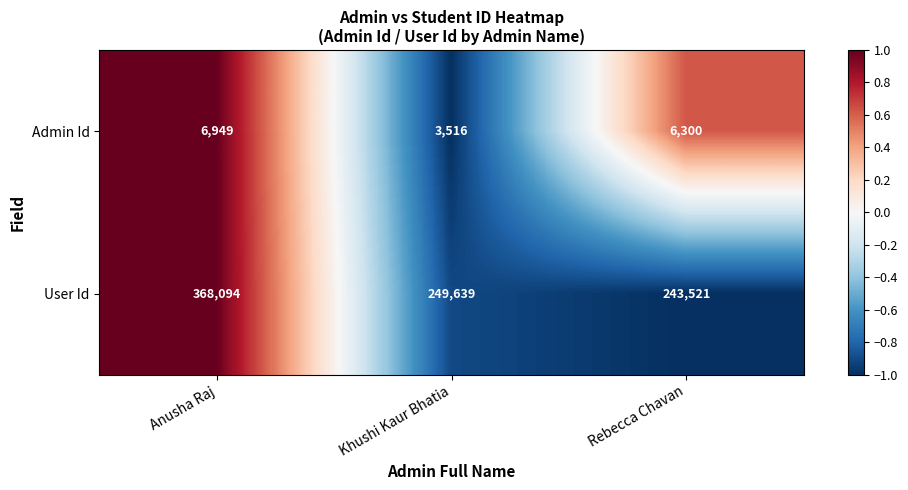

Which series has the largest total across all categories?

User Id